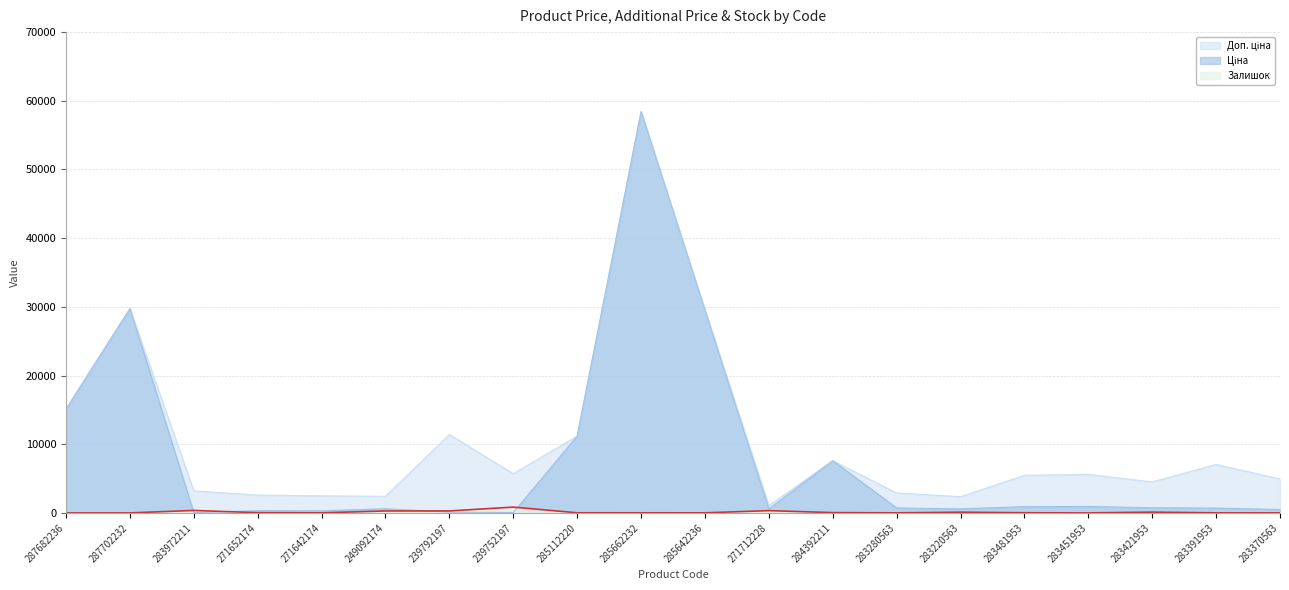

What is the difference between the Залишок values at 285662232 and 283370563?

5.0